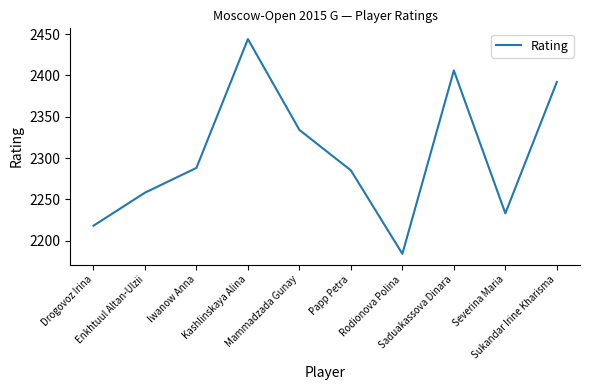

What is the smallest value displayed?

2184